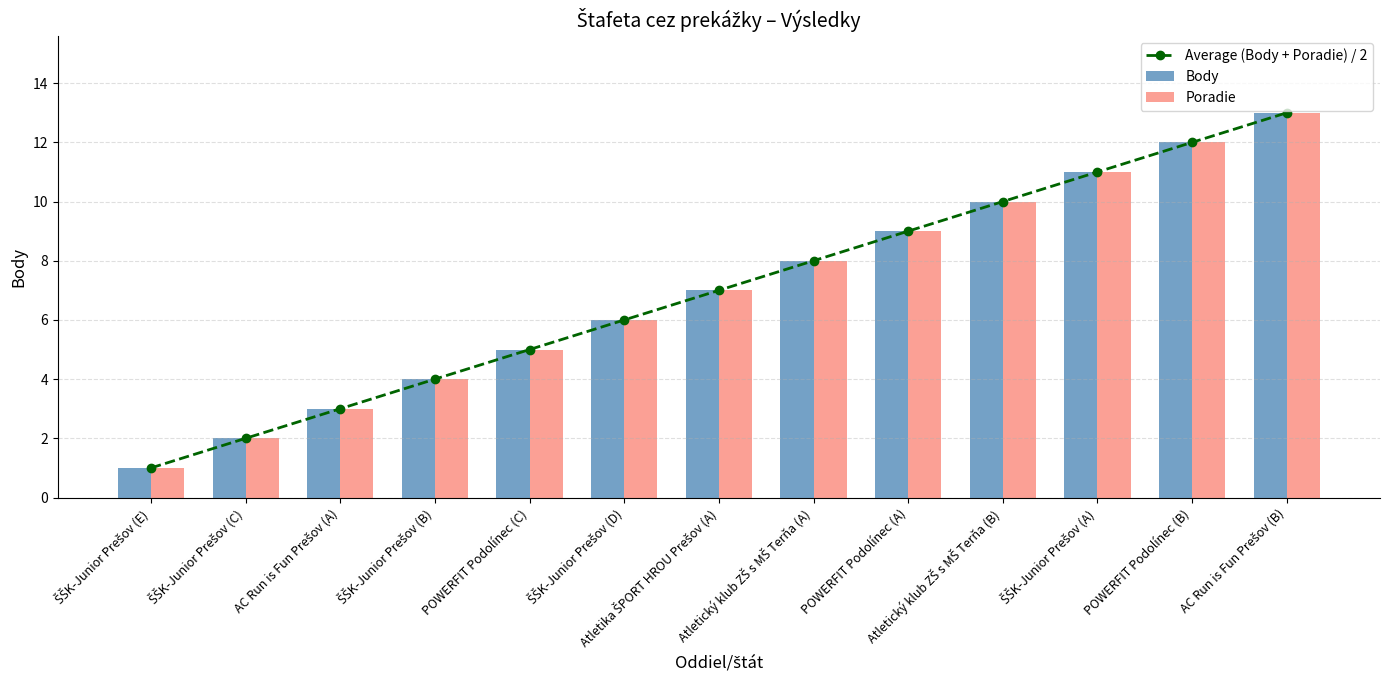

Does the chart contain any negative values?

No